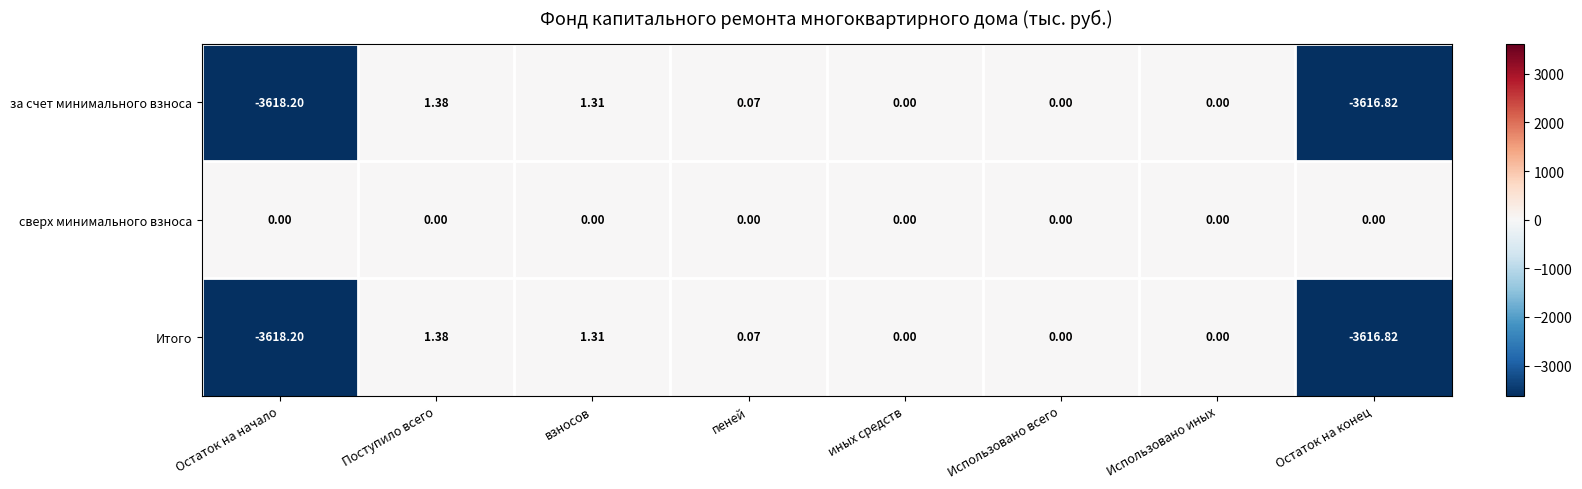

How many values in Итого are below zero?

2